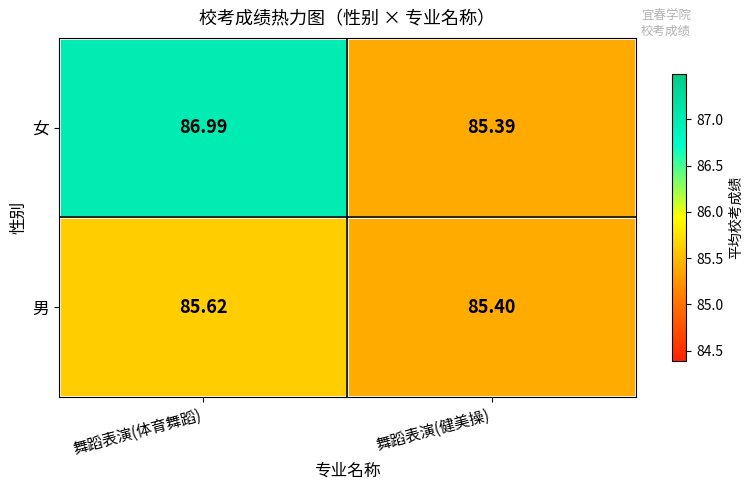

Which series has the widest spread of values?

女